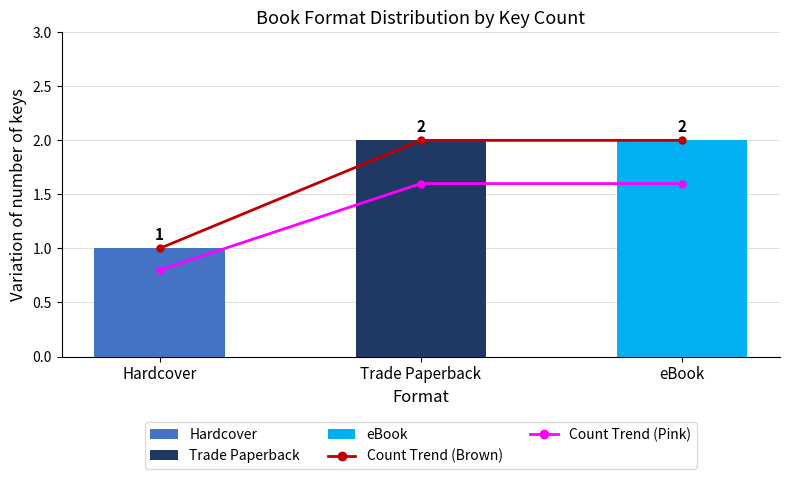

At which category is the sum across all series the highest?

Trade Paperback